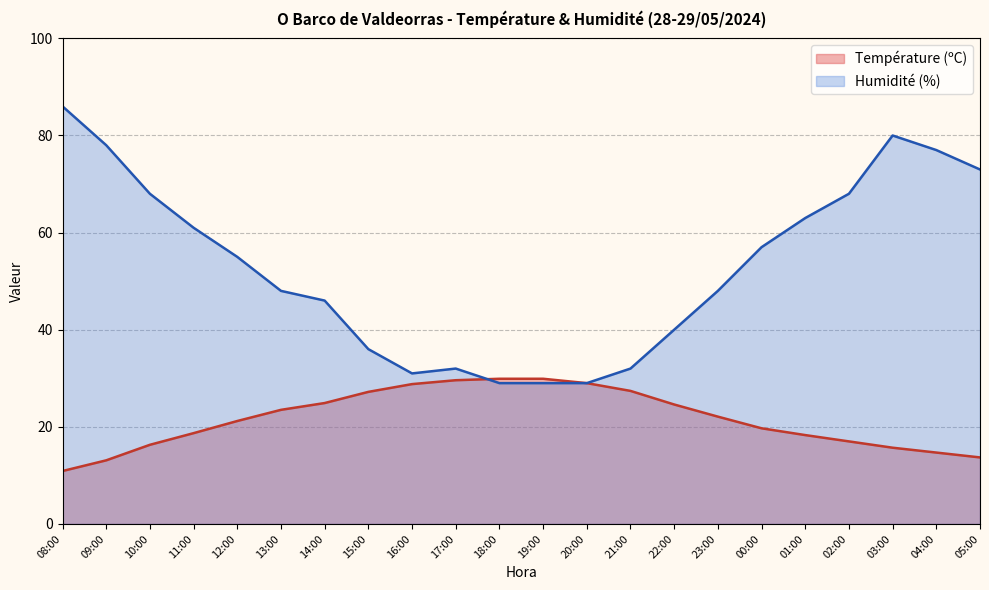

What is the highest value of the Température (ºC) series?

29.9